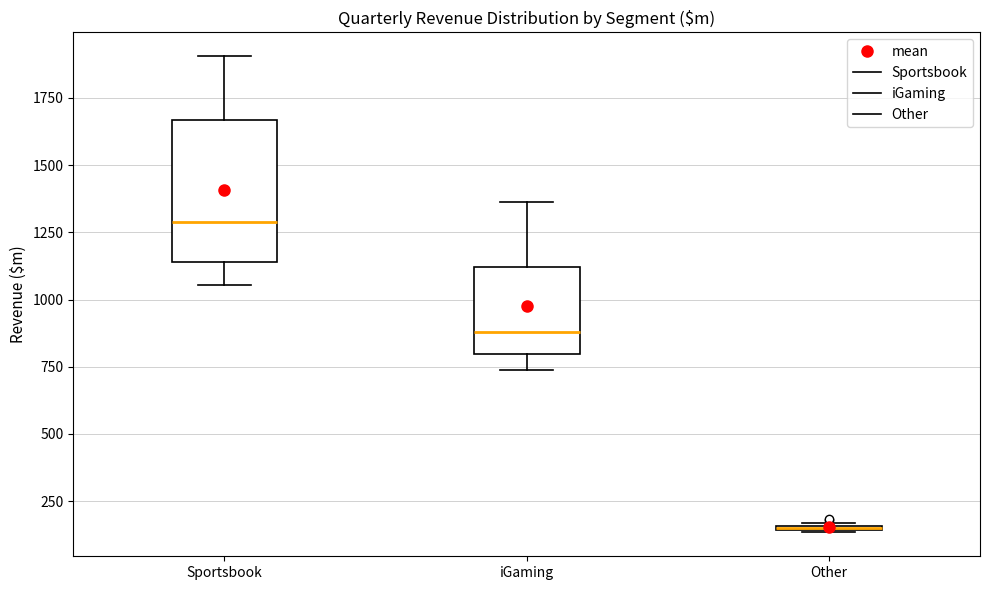

Reading left to right, transcribe this box plot: for each box, give where its median line is, the range the box spans, and where its two whiskers end, as read against the y-axis. The values are not printed on the chart, so give them approximately, as read against the axis.

Sportsbook: median 1300, box 1150 to 1650, whiskers 1050 to 1900
iGaming: median 900, box 800 to 1100, whiskers 750 to 1350
Other: box collapsed to a line at 150, whiskers 150 to 150